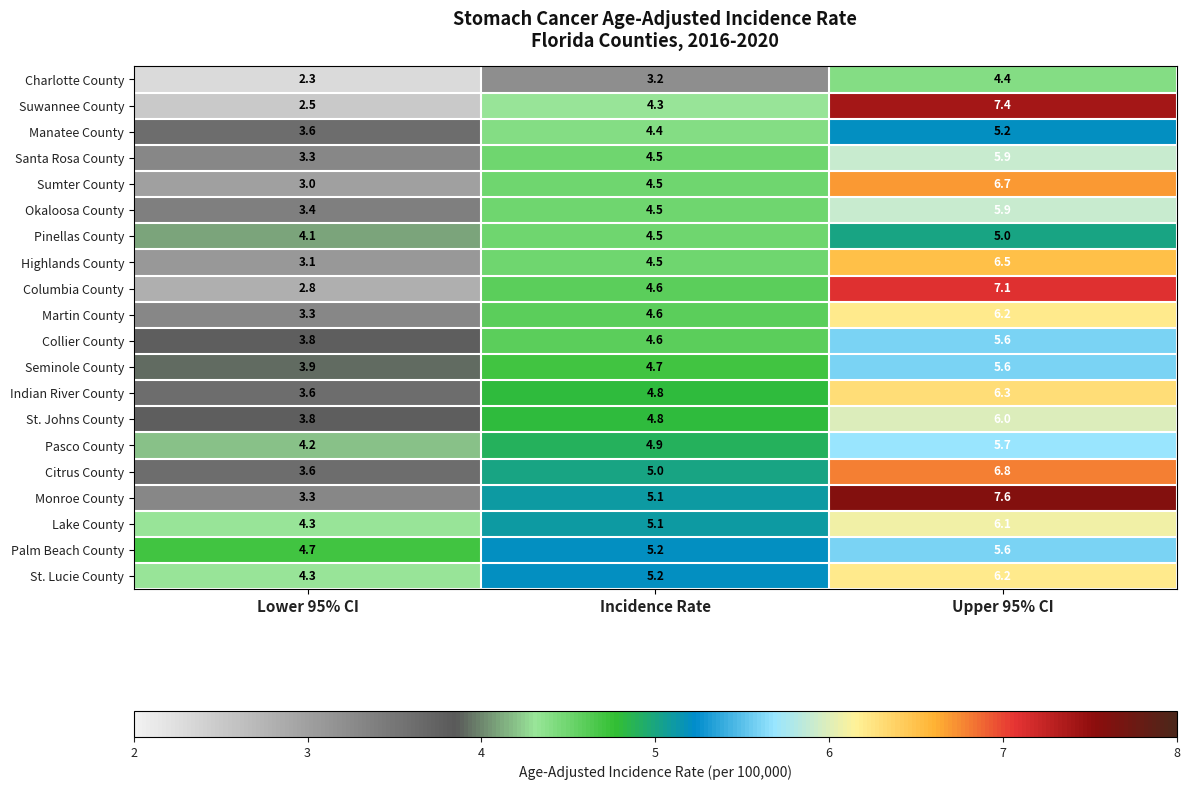

What is the greatest value displayed?

7.6